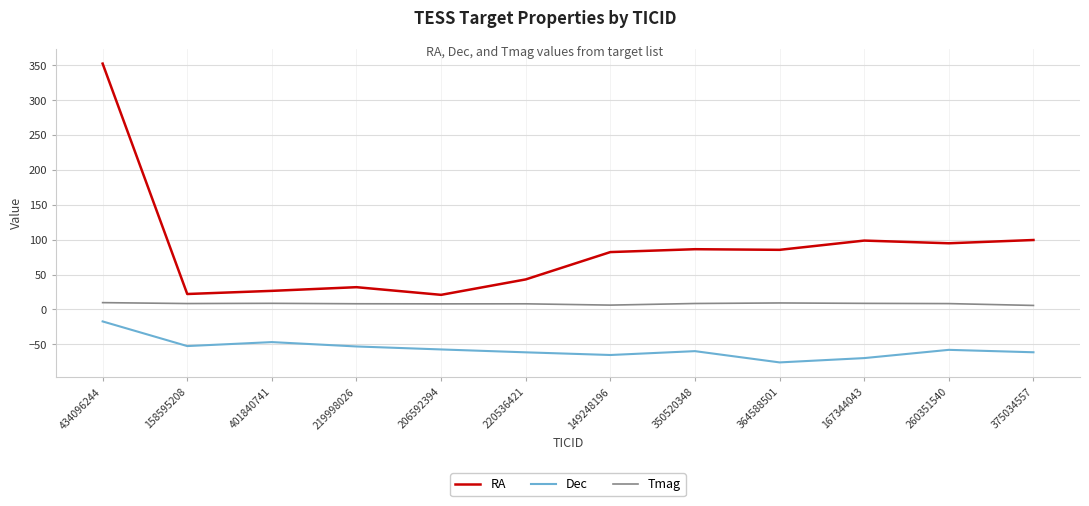

At which category is the sum across all series the highest?

434096244